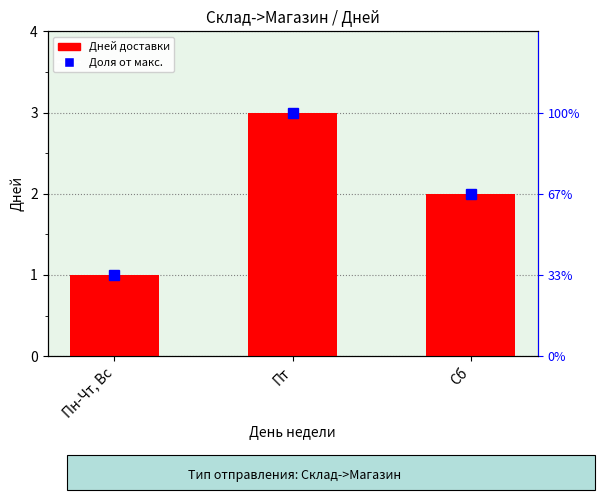

At which category does the chart reach its peak across all series?

Пт